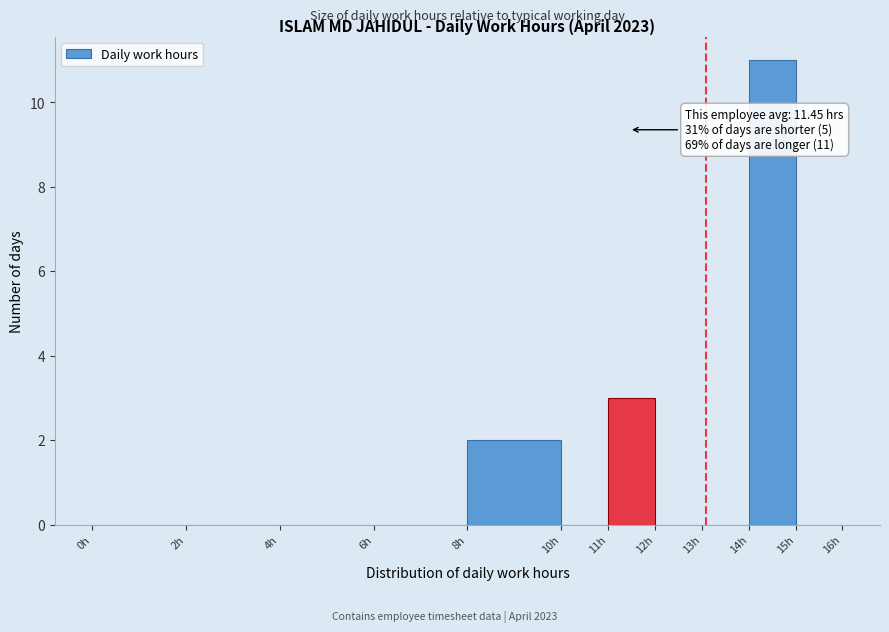

Over which range of the x-axis is the bar tallest?

14 to 15